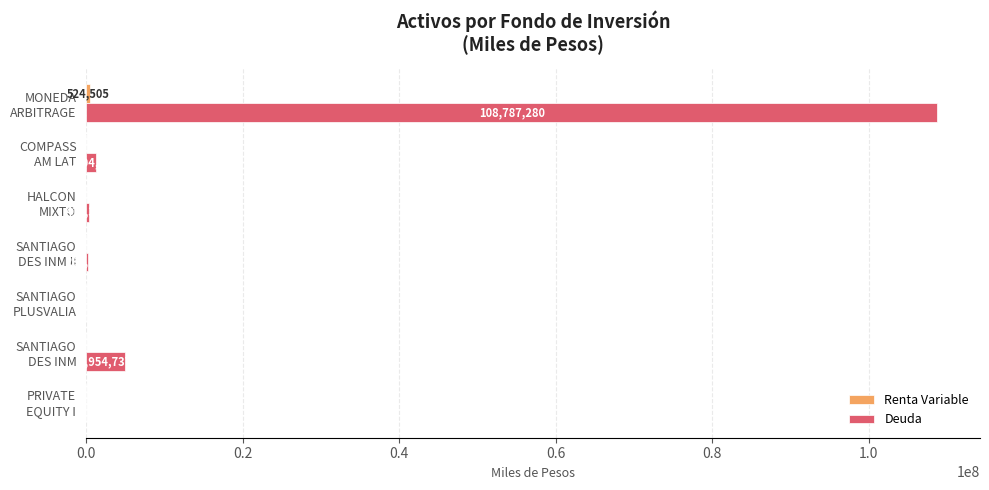

How many series are shown in this chart?

2